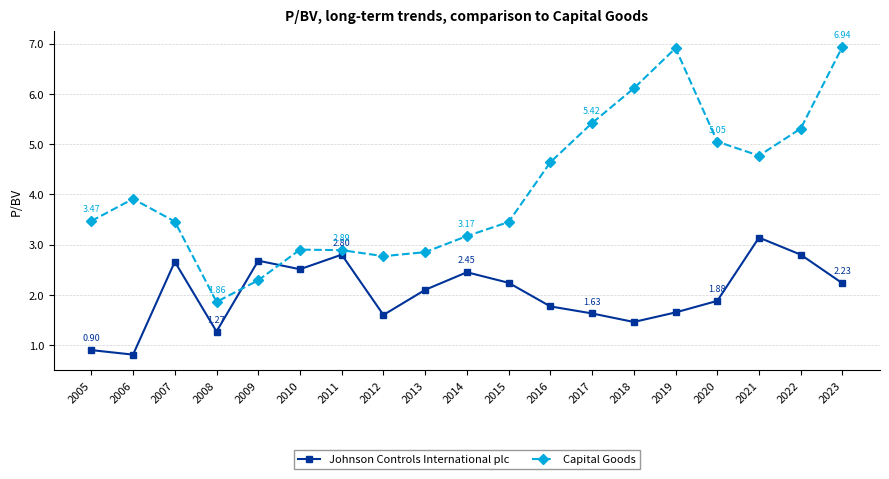

Read the Capital Goods value at 2016.

4.6